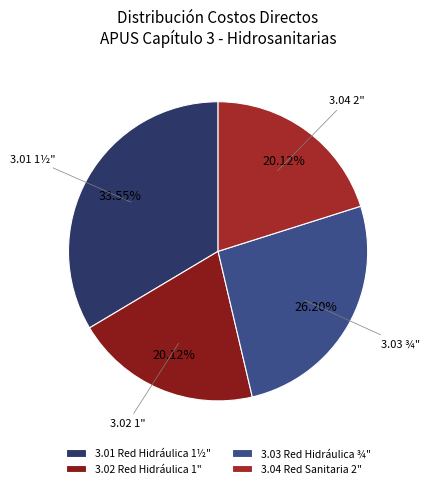

Is there a majority slice in this chart?

No